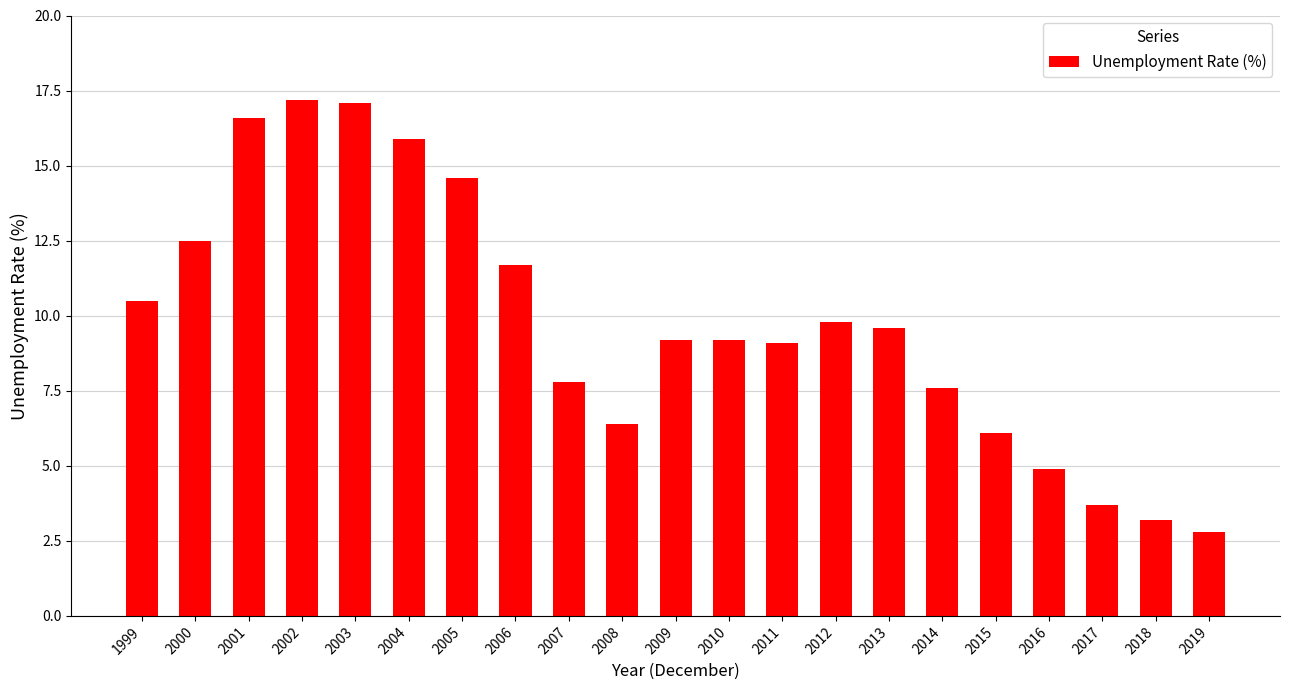

How many distinct data groups are displayed?

1